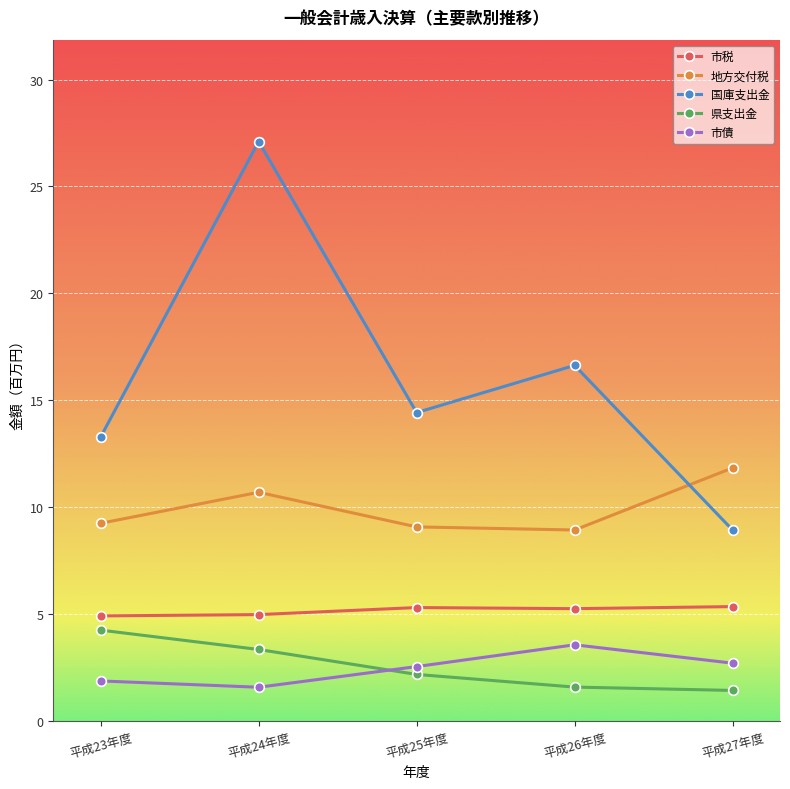

Between 平成25年度 and 平成27年度, which series saw the biggest shift?

国庫支出金